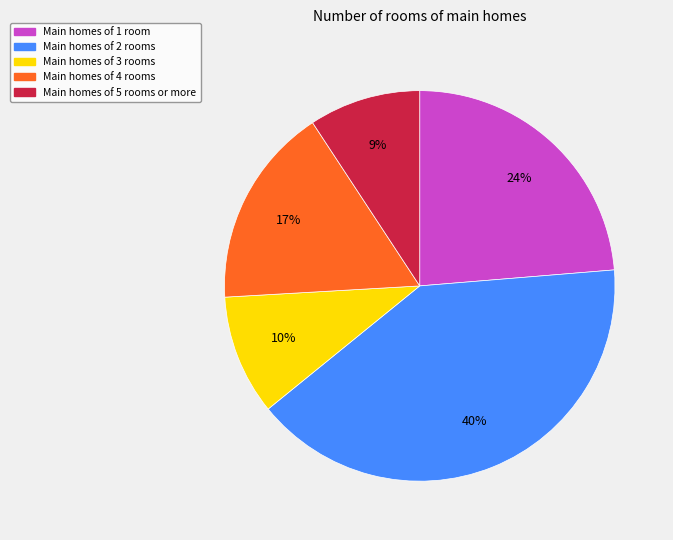

Is there any slice that represents more than half of the pie?

No